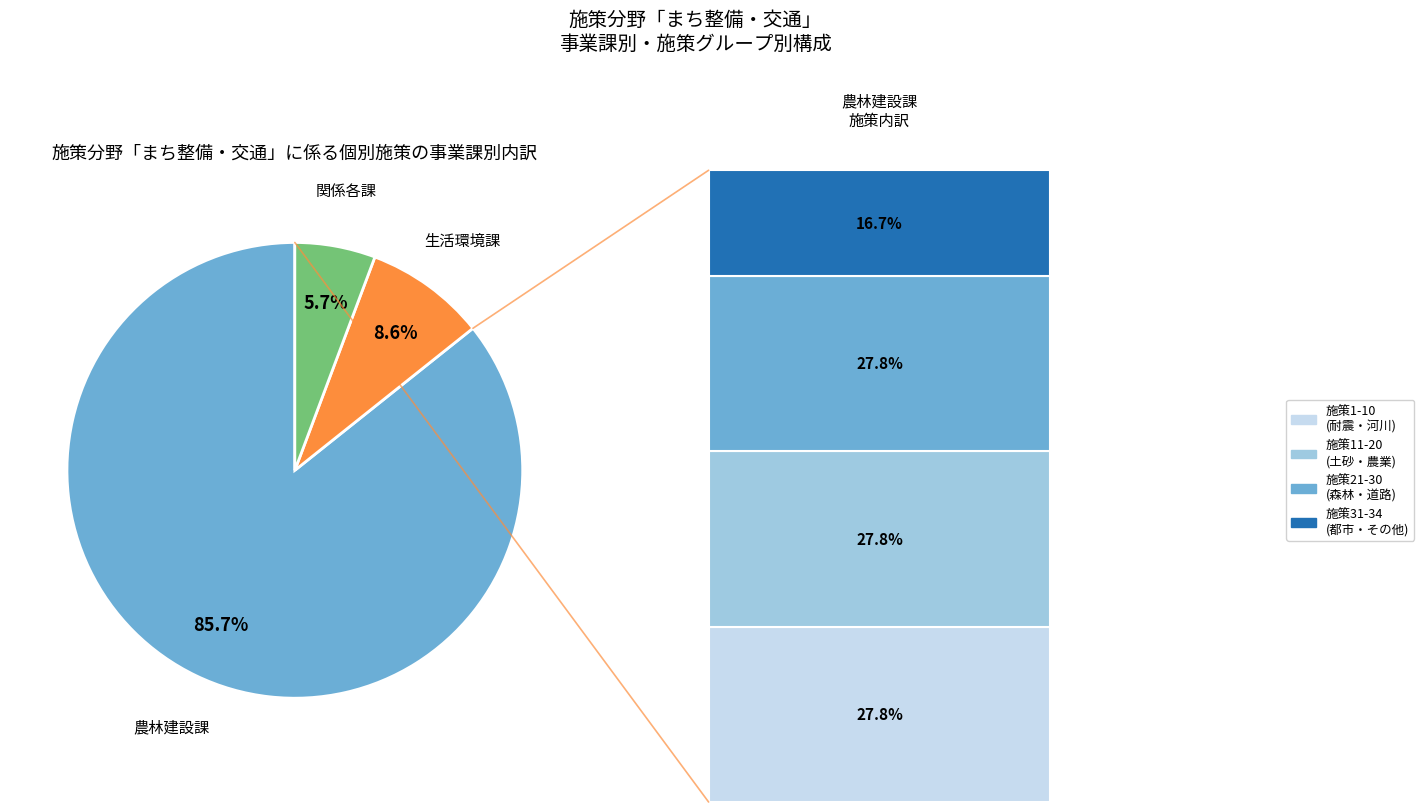

True or false: 農林建設課 accounts for 73% of the total.

False